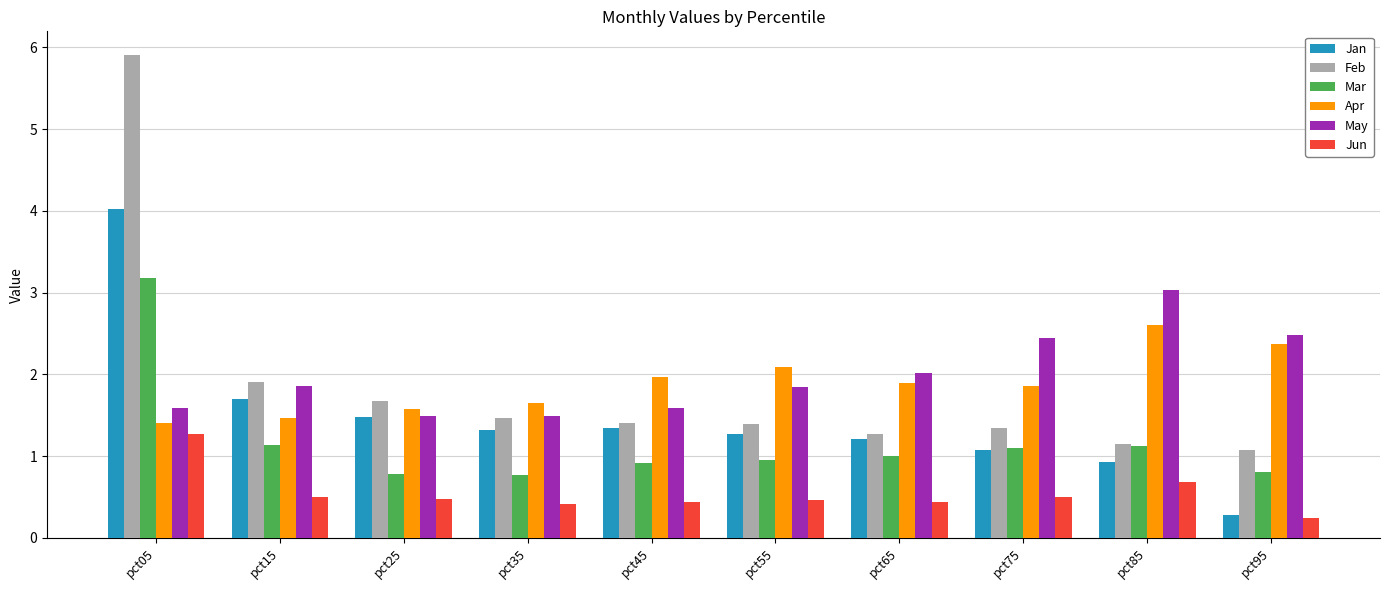

What is the spread (max minus min) of values at pct15?

1.4